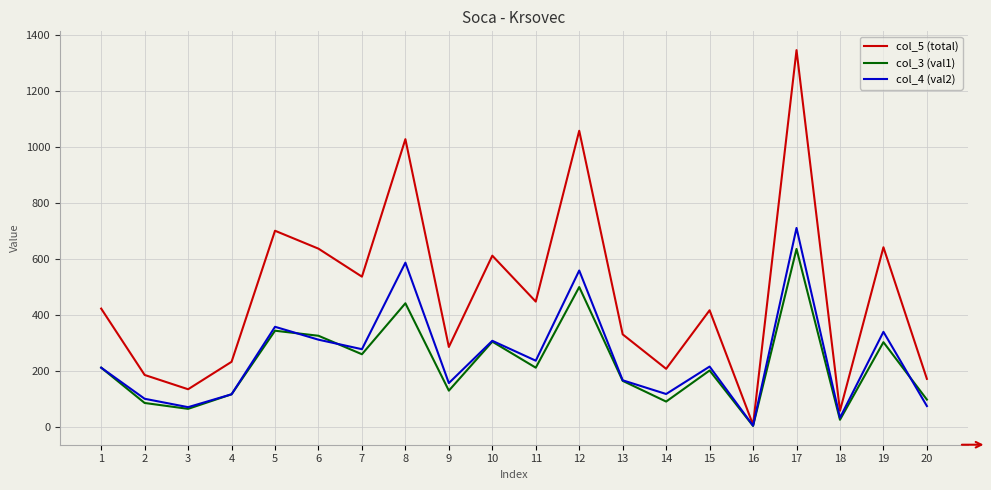

What are all the series names shown in the legend?

col_5 (total), col_3 (val1), col_4 (val2)